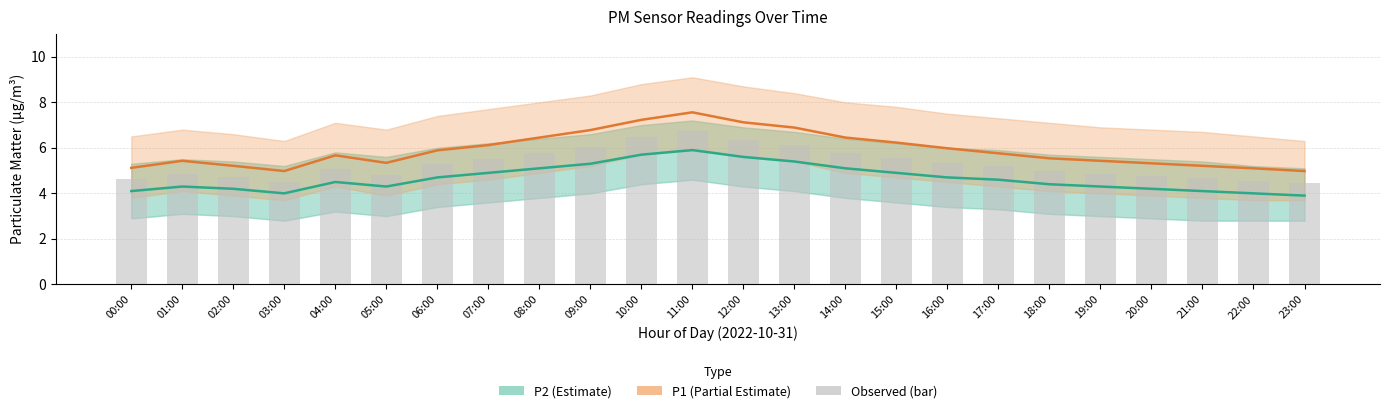

The value of P2 (Estimate) at 02:00 is 1.5. True or false?

False